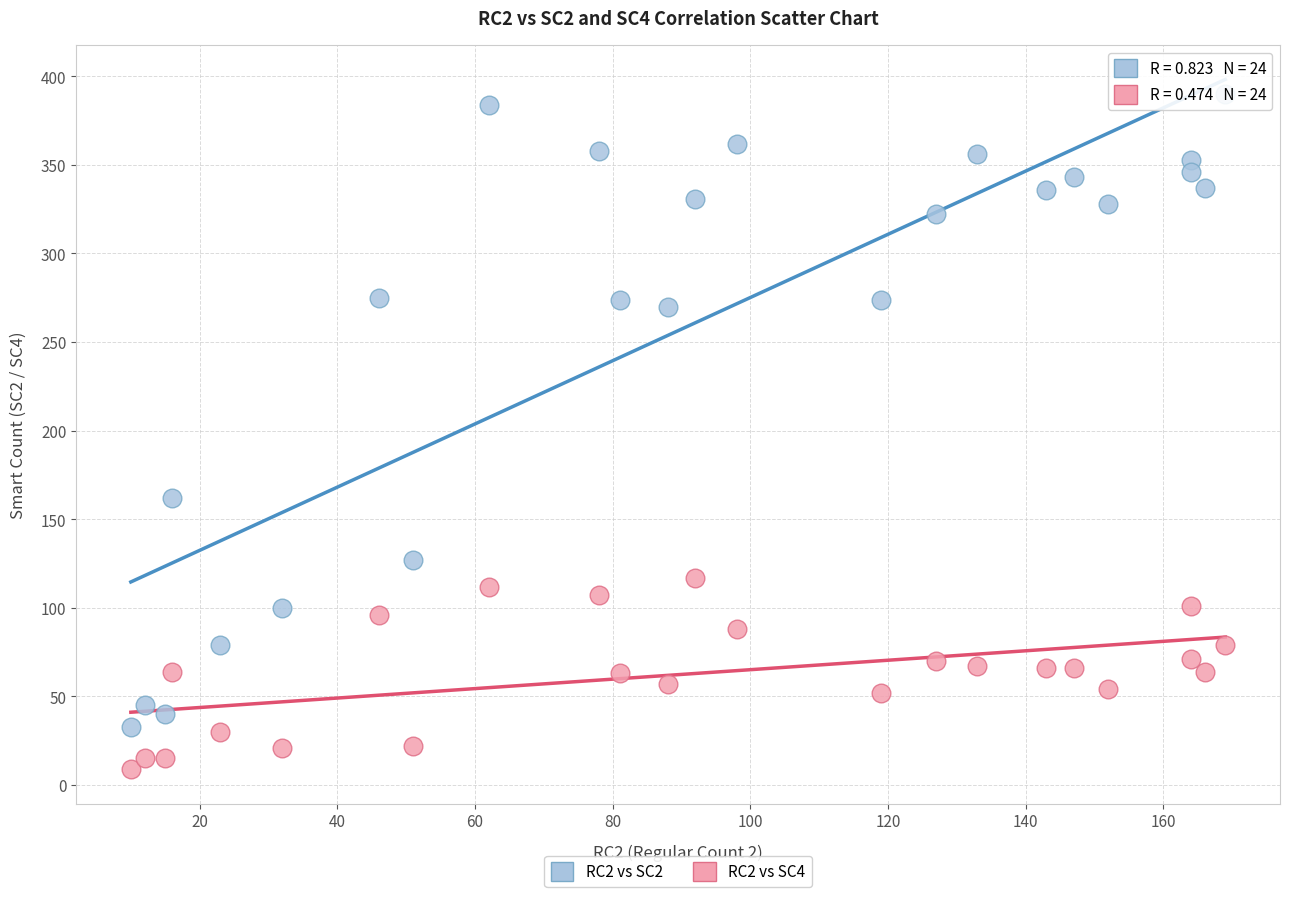

Across all data points, what is the range of Y values (max minus min)?

381